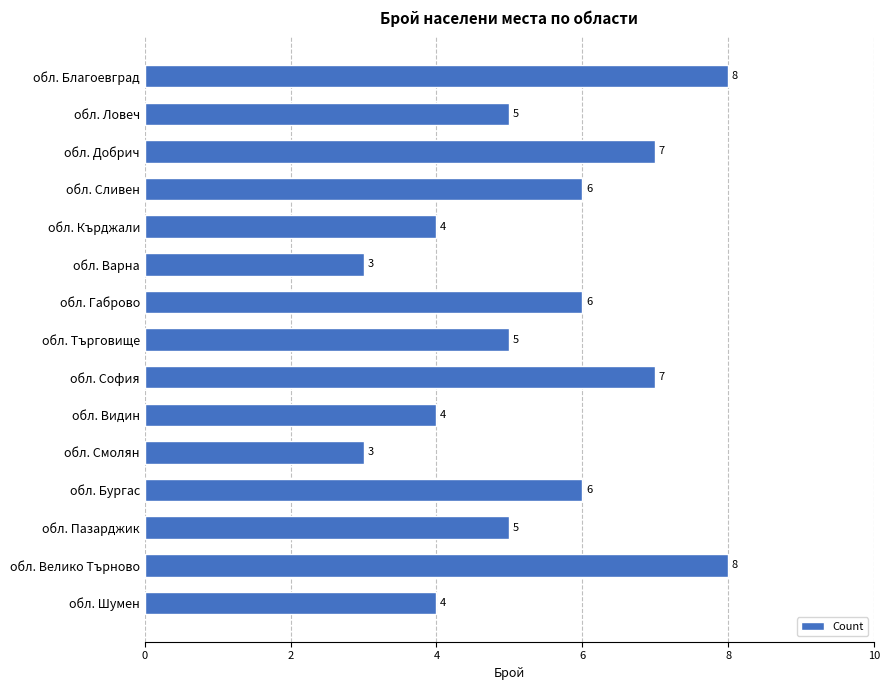

Are the bars horizontal?

Yes